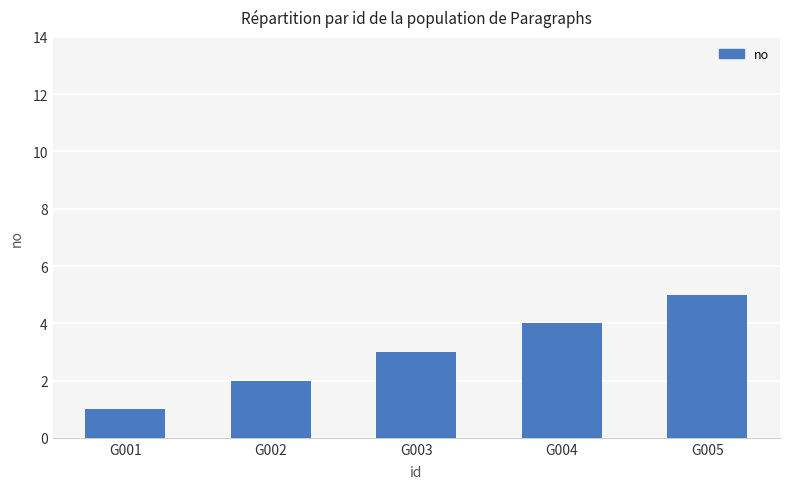

Count the values in the range 2 to 4.

3